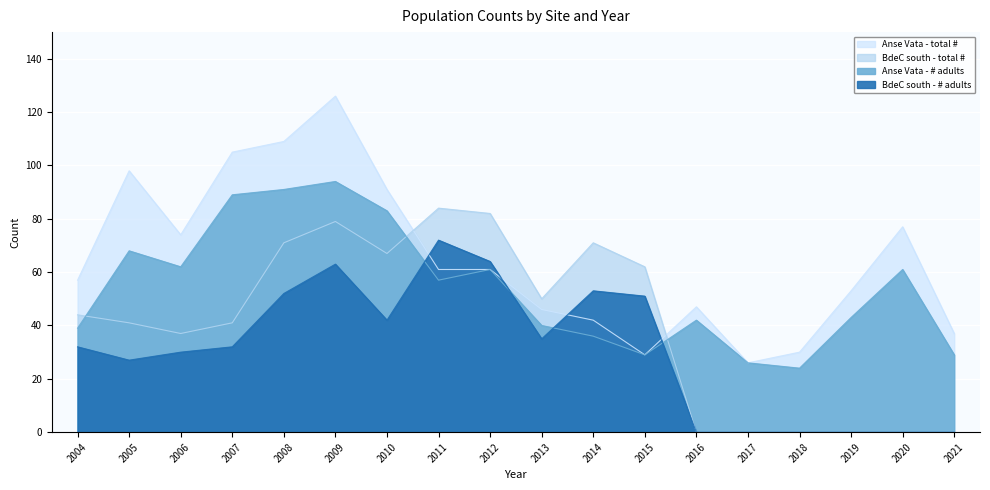

What is the average value of the Anse Vata - total # series?

65